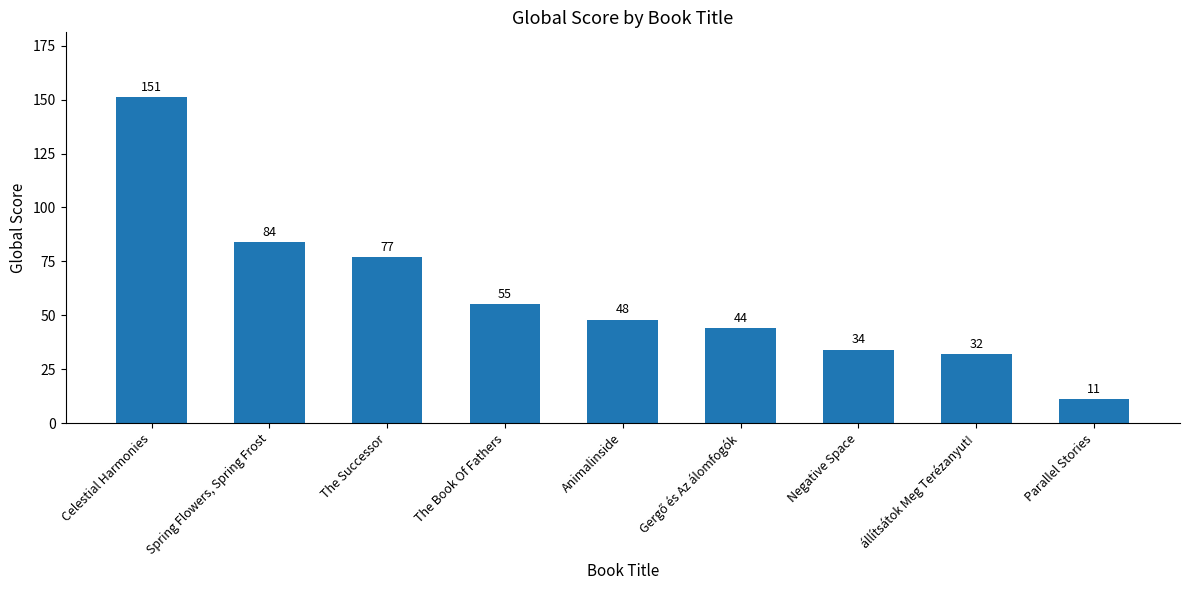

What is the sum of all values?

536